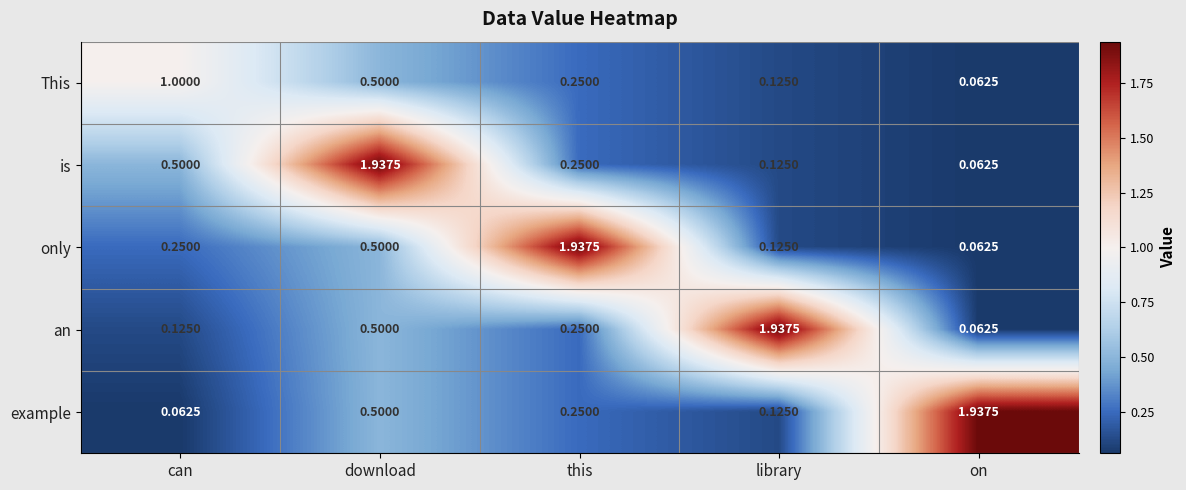

Is the value of is at library greater than the value of example at download?

No